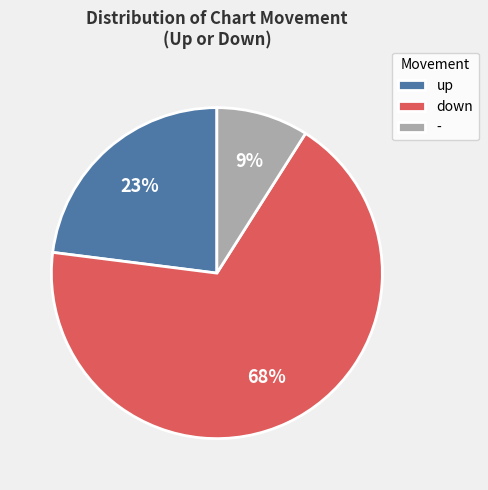

Is it true that up is 23% of the pie?

True